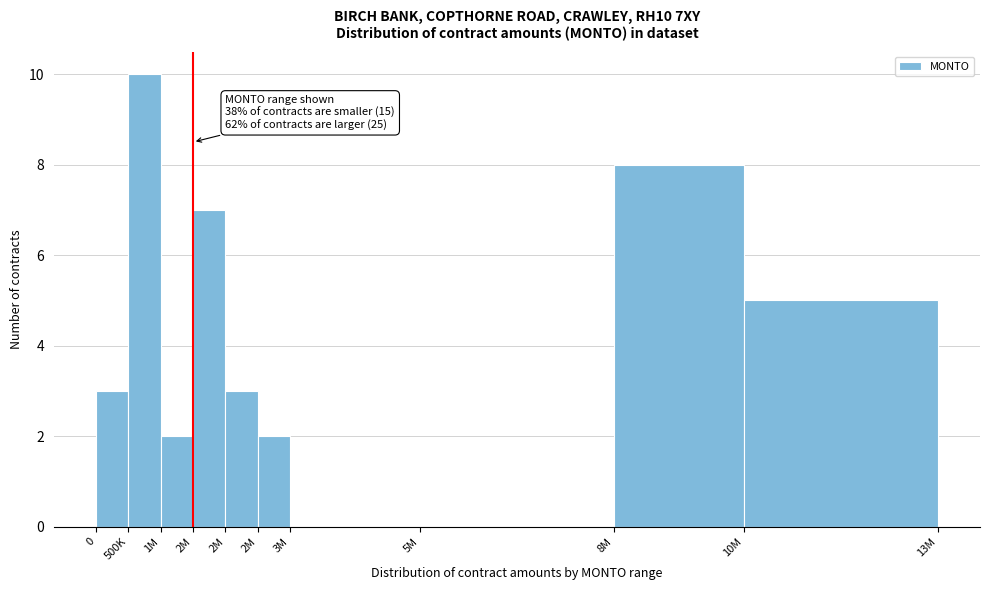

How many distinct data groups are displayed?

1